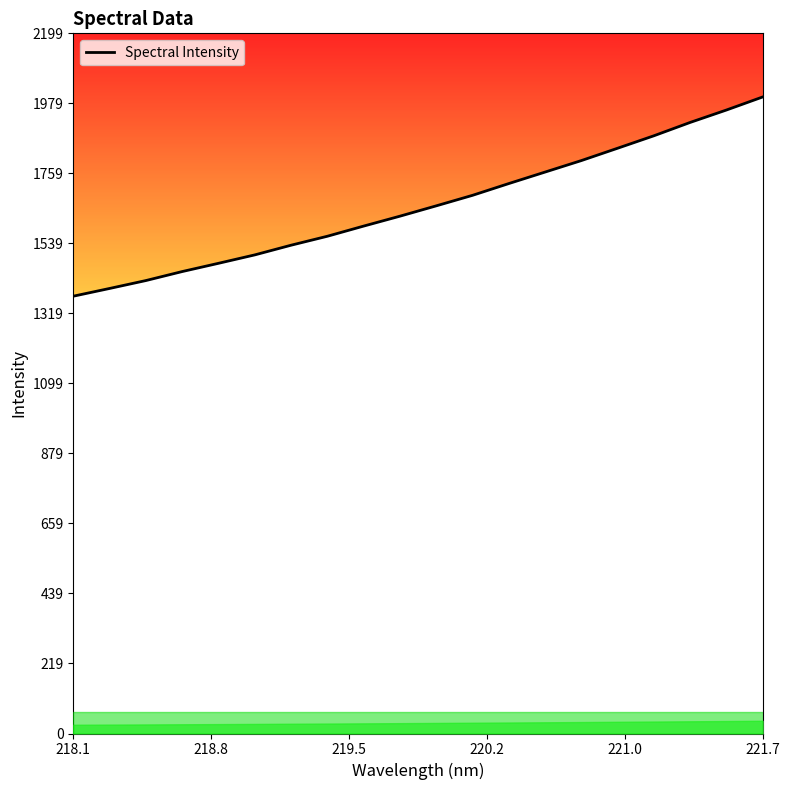

What is the difference between the maximum and minimum values?

625.7